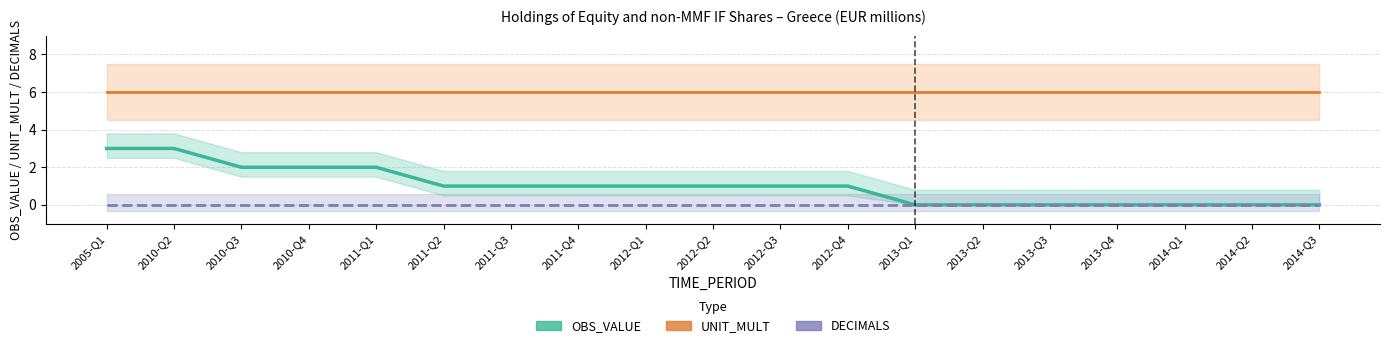

True or false: DECIMALS has more than 2 interior local peaks.

False